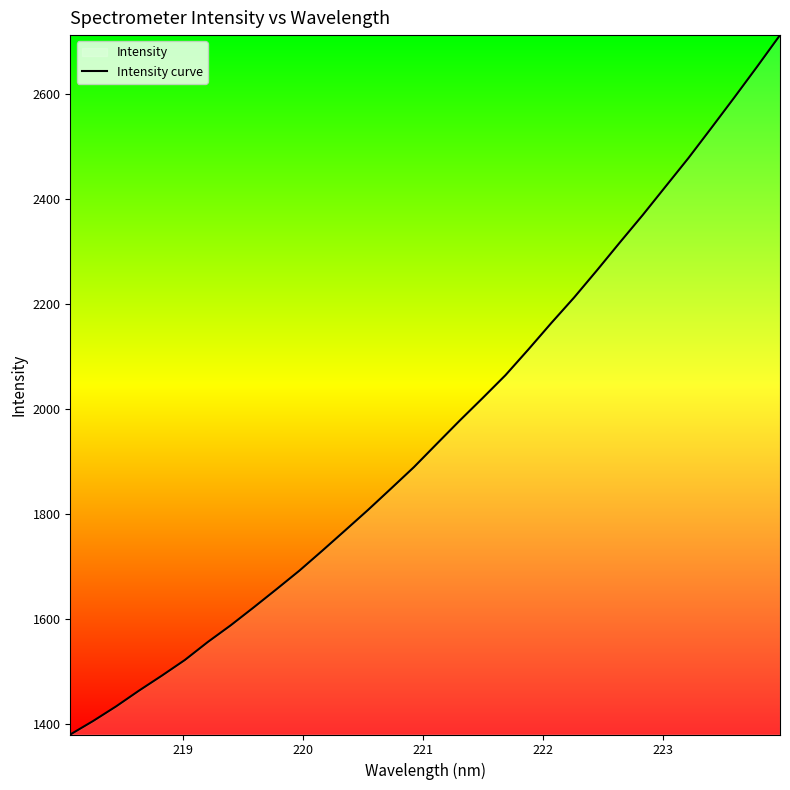

What is the minimum value shown in the chart?

1379.8